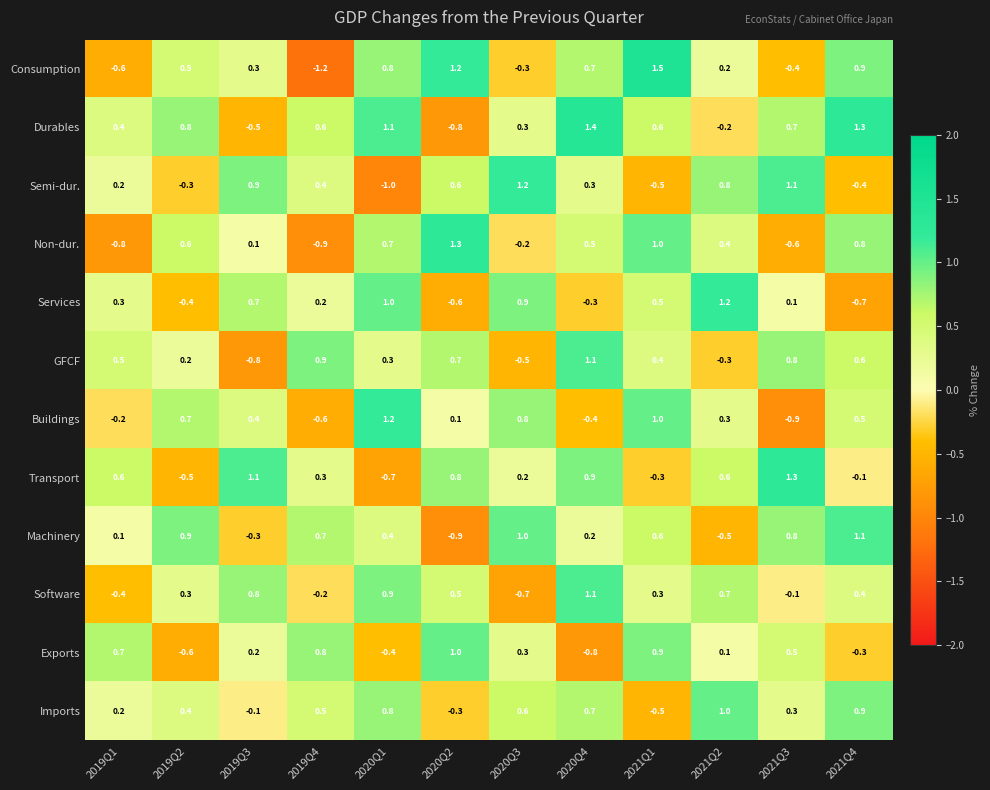

At which category is the sum across all series the highest?

2021Q1